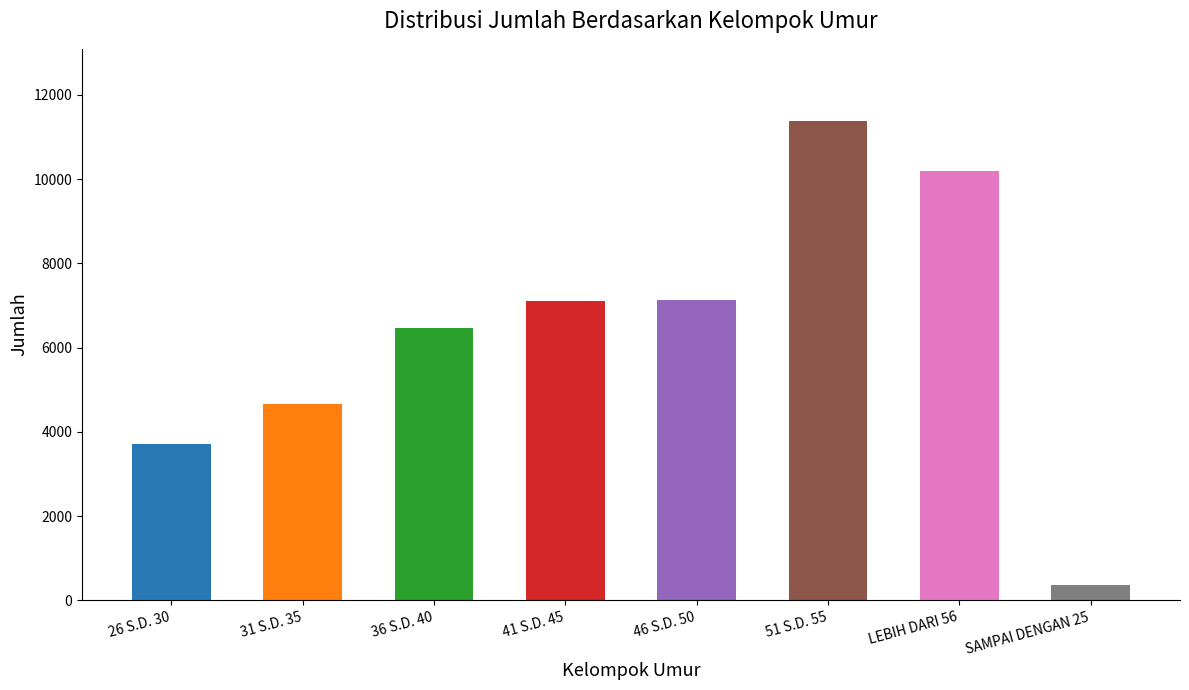

What is the label of the 4th bar from the left?

41 S.D. 45